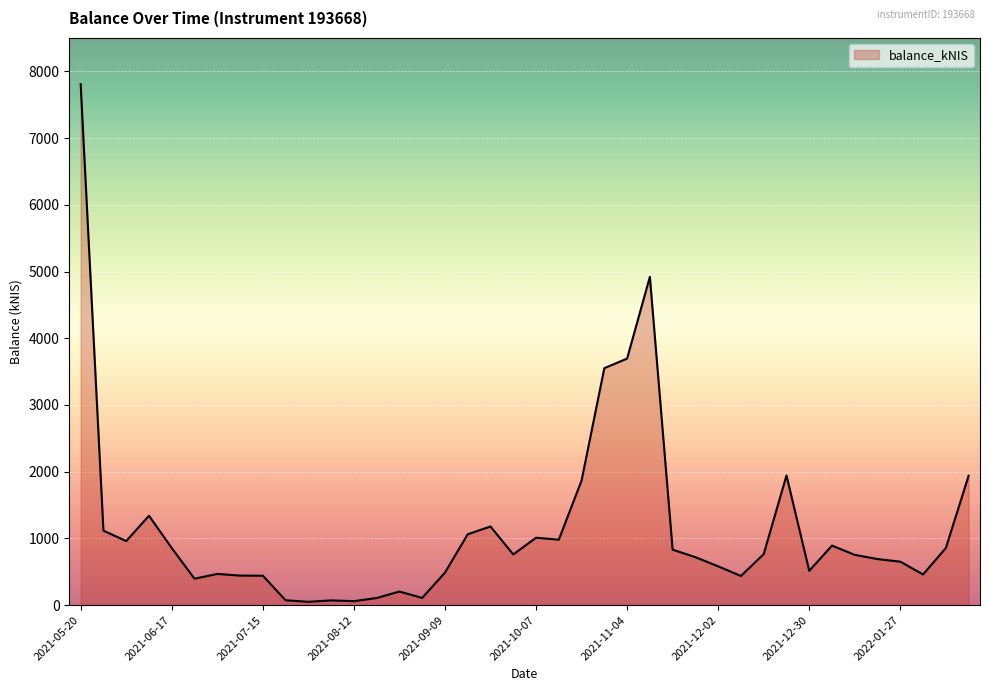

What is the maximum value shown in the chart?

7806.7